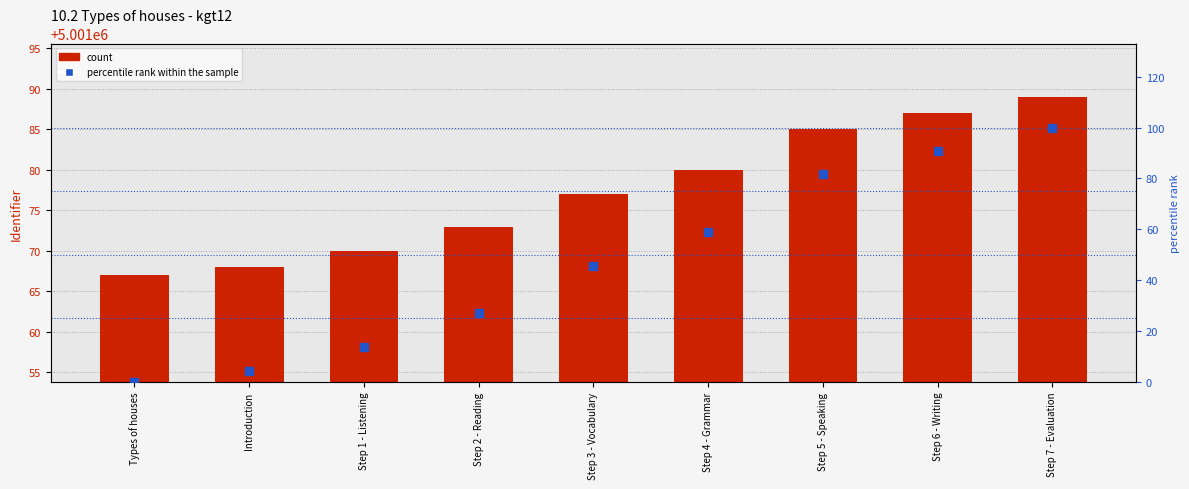

Which series reaches the maximum Y coordinate?

Identifier